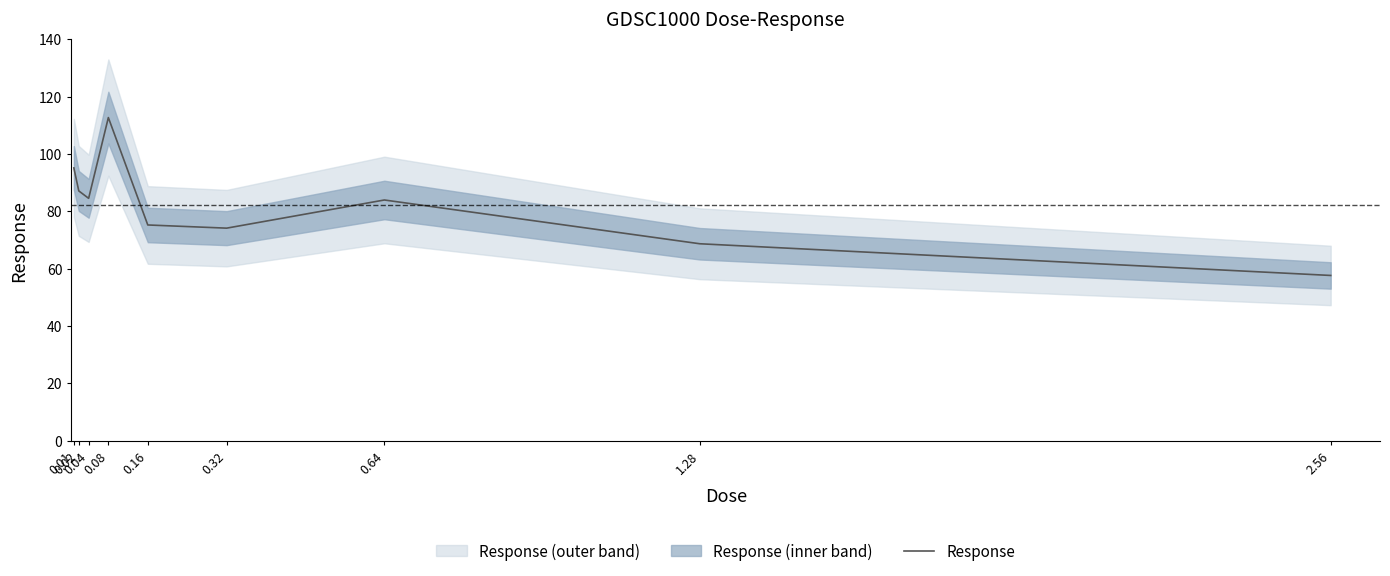

How many categories are shown in the chart?

9